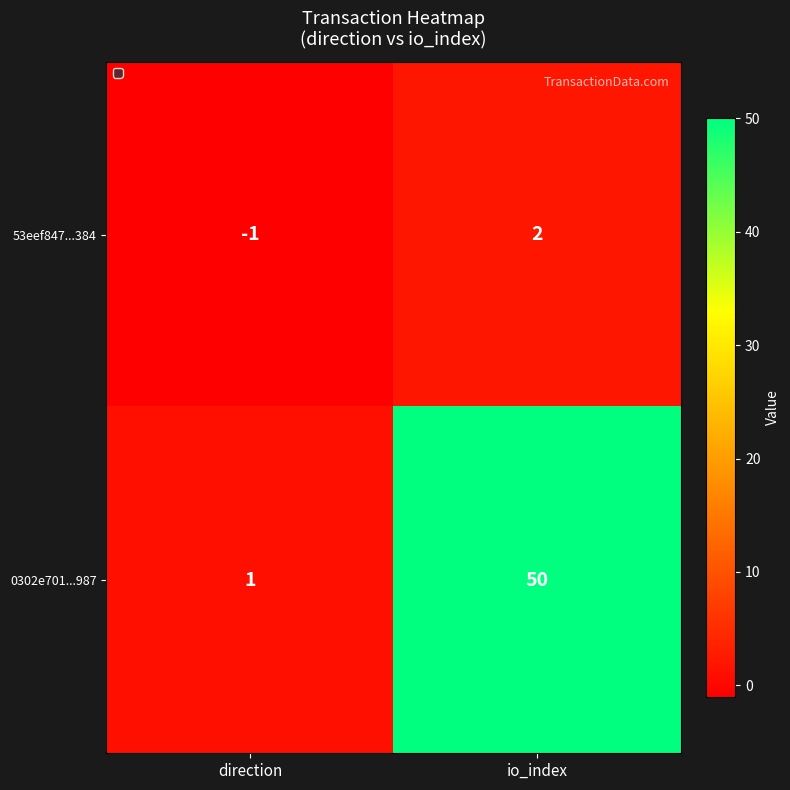

What is the greatest value displayed?

50